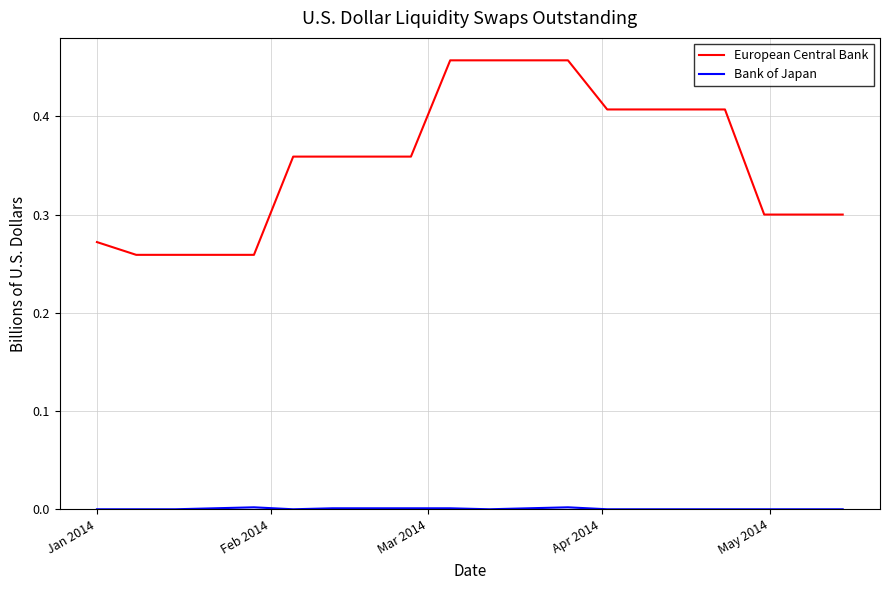

Which series has the largest total across all categories?

European Central Bank